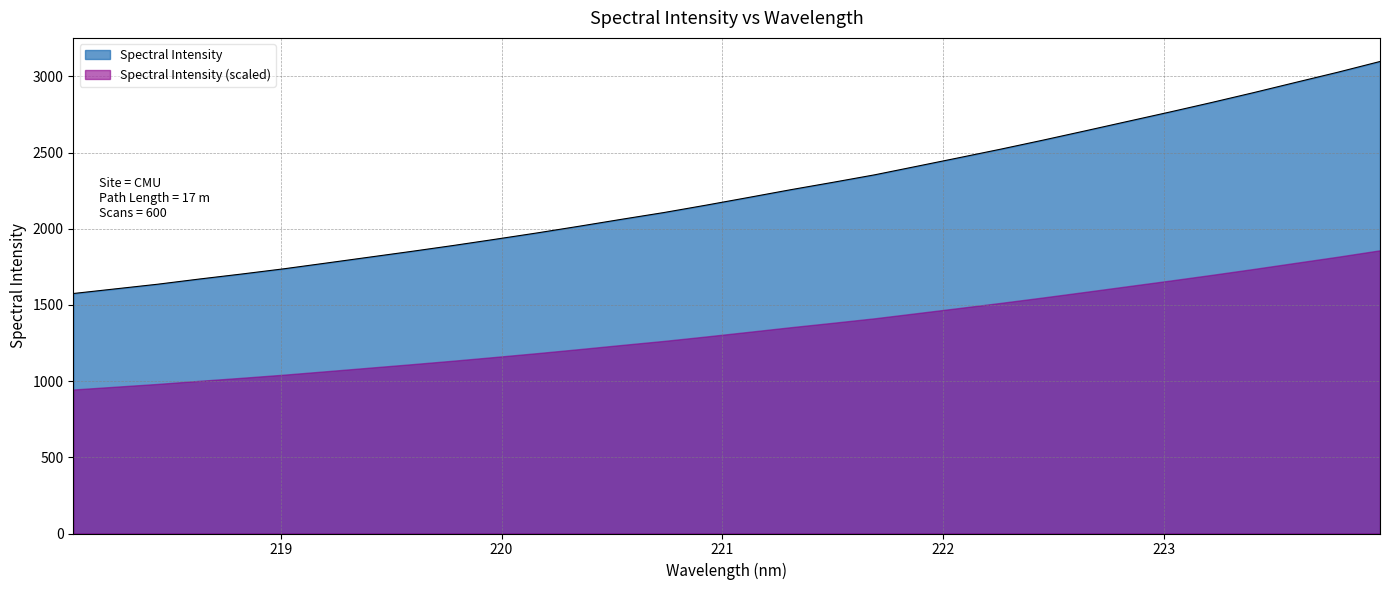

What is the sum of the values at 219.2067 and 222.8355?

4478.6